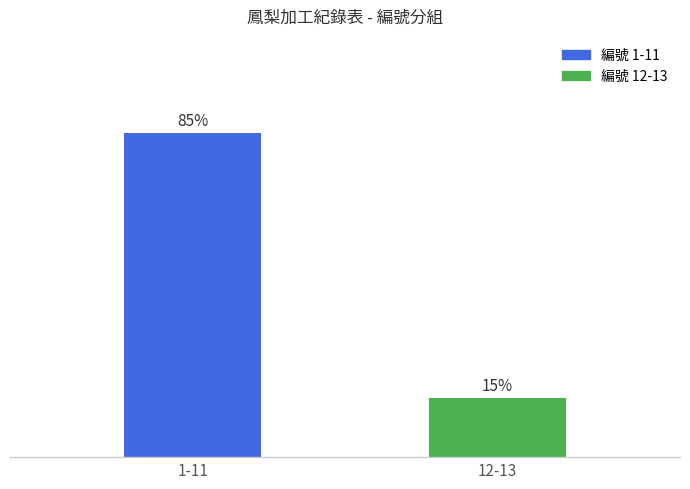

List the labels in order of value, smallest first.

12-13, 1-11